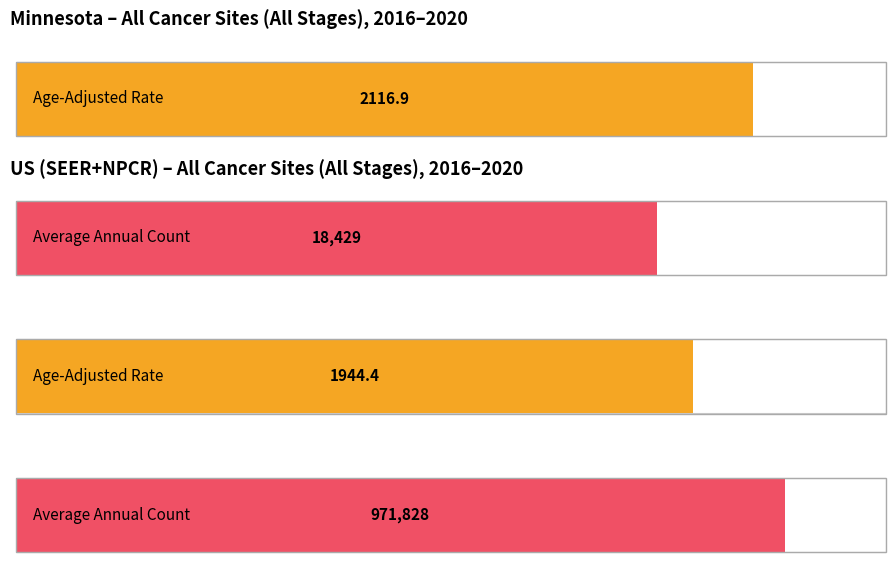

True or false: Average utilization has a value of 636.9 at US (SEER+NPCR).

False